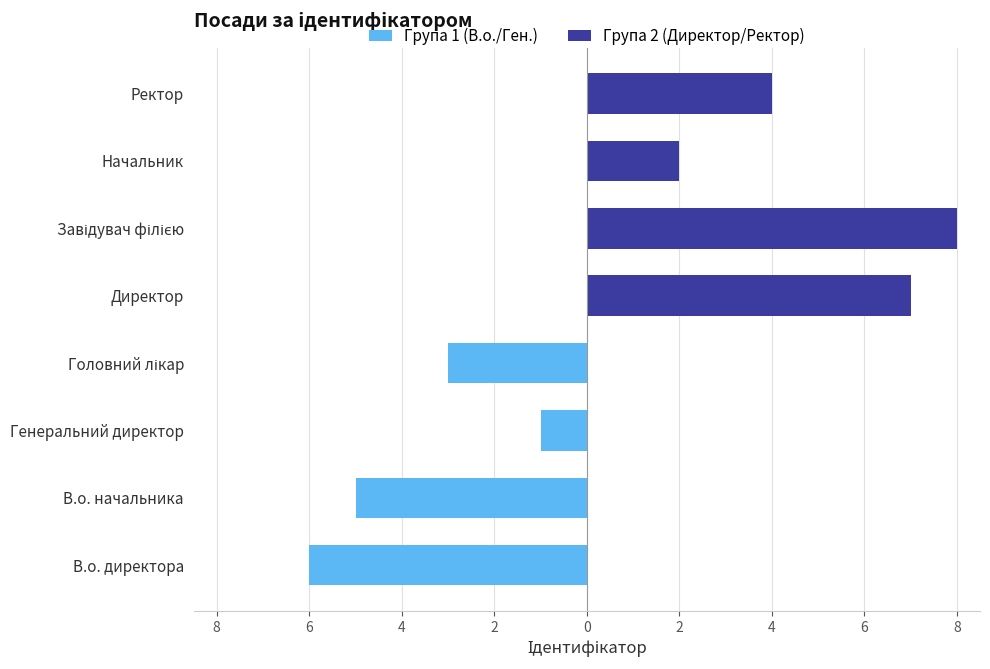

What are all the series names shown in the legend?

Група 1 (В.о./Ген.), Група 2 (Директор/Ректор)